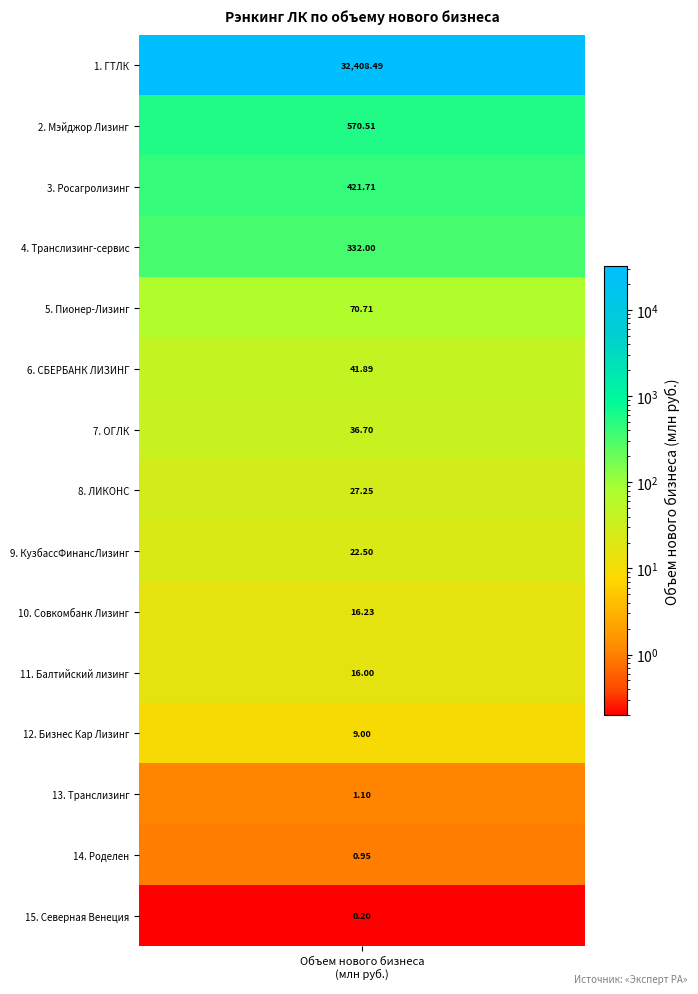

At which label is the value closest to 16204?

1